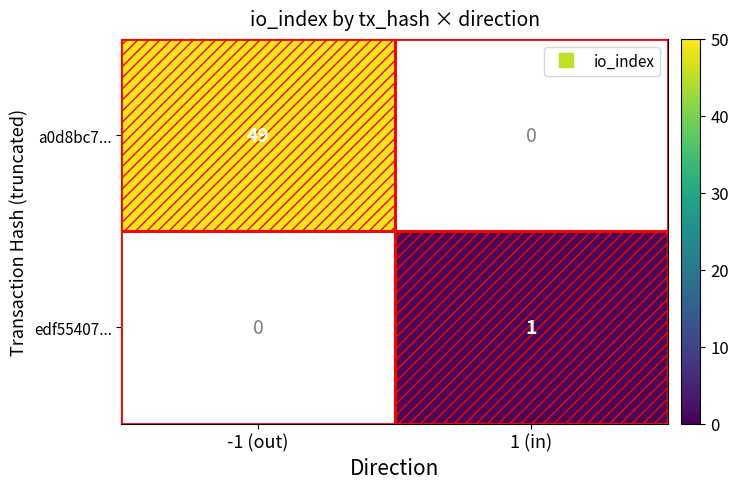

What is the greatest value displayed?

49.0